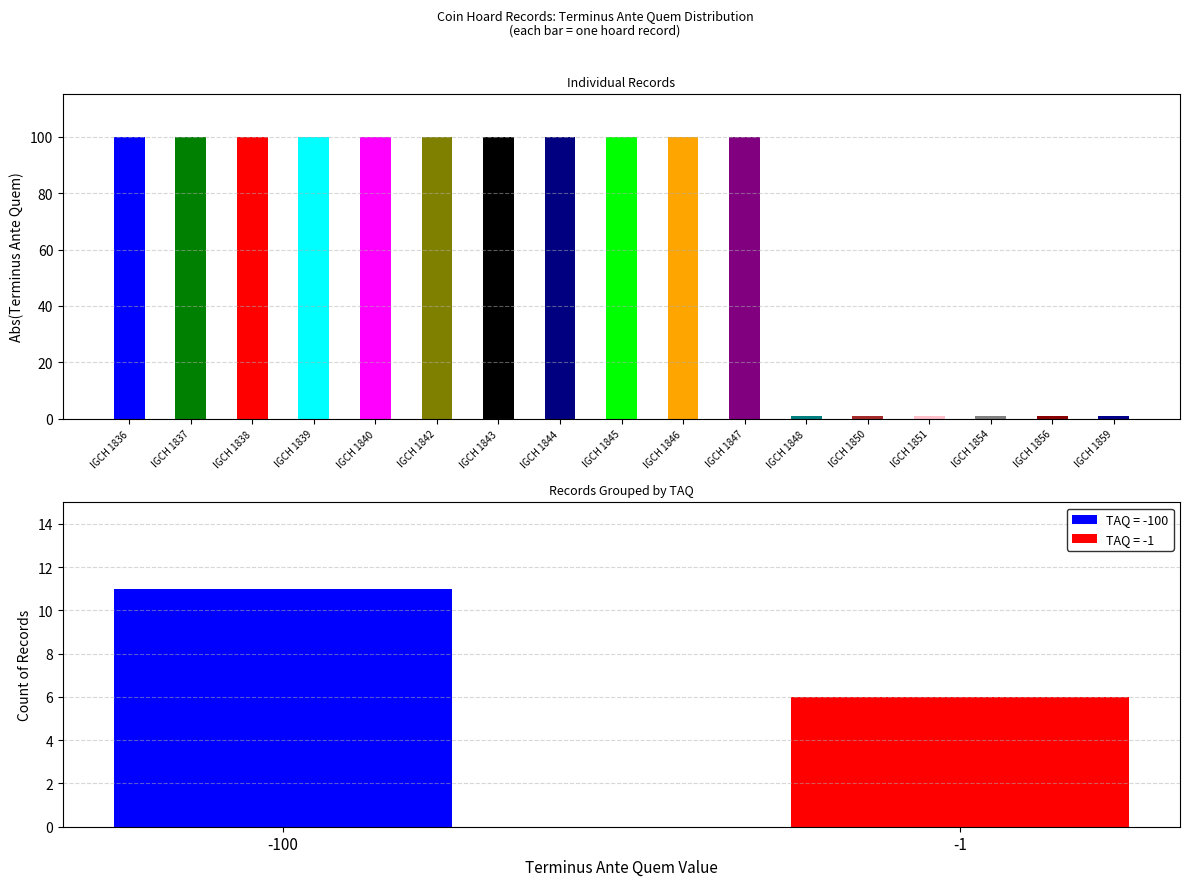

How many bars are there in total?

17